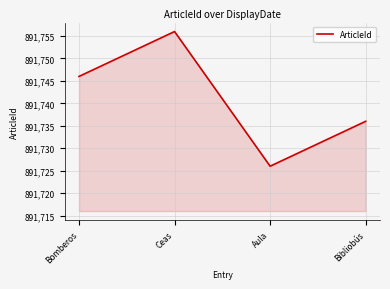

What is the change in value from Aula to Bibliobús?

+10